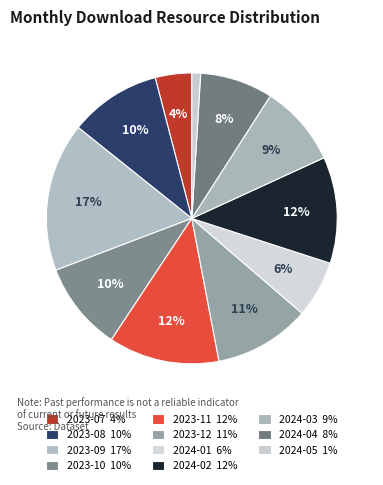

Rank the categories by value from lowest to highest.

2024-05, 2023-07, 2024-01, 2024-04, 2024-03, 2023-10, 2023-08, 2023-12, 2024-02, 2023-11, 2023-09